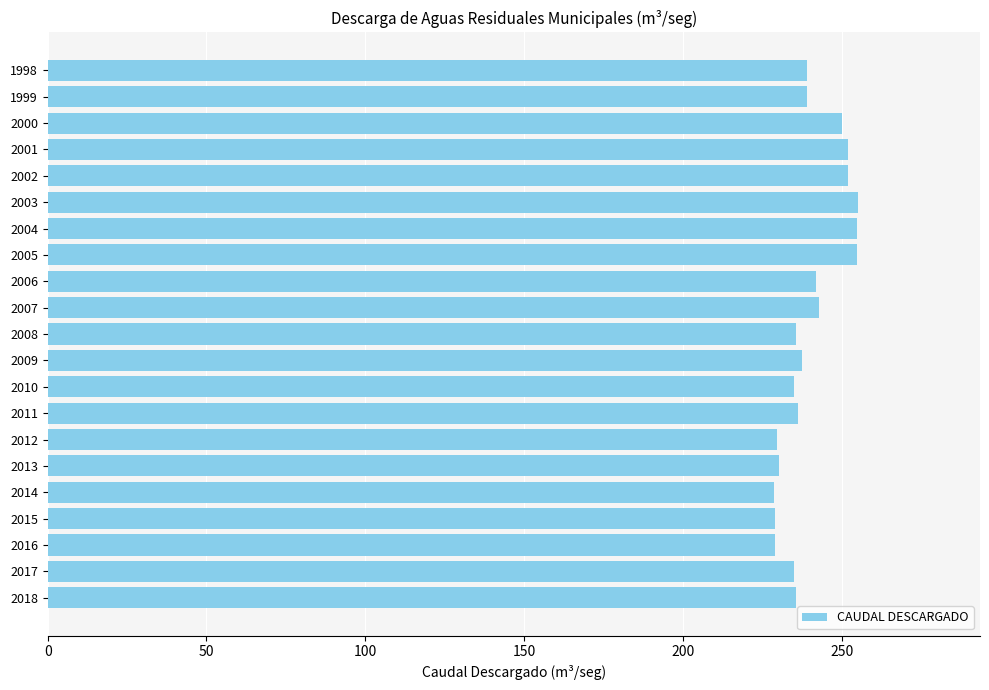

What is the value of the 20th bar from the top?

234.9